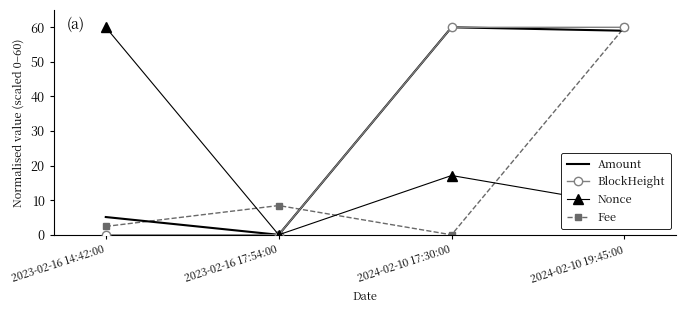

What is the difference between the maximum and minimum values in the Fee series?

60.0